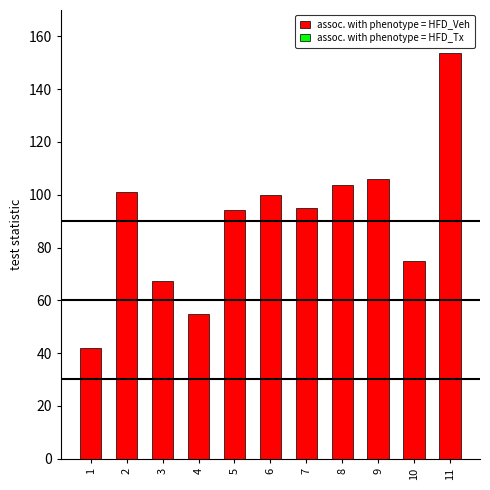

Which has a higher value, 11 or 5?

11